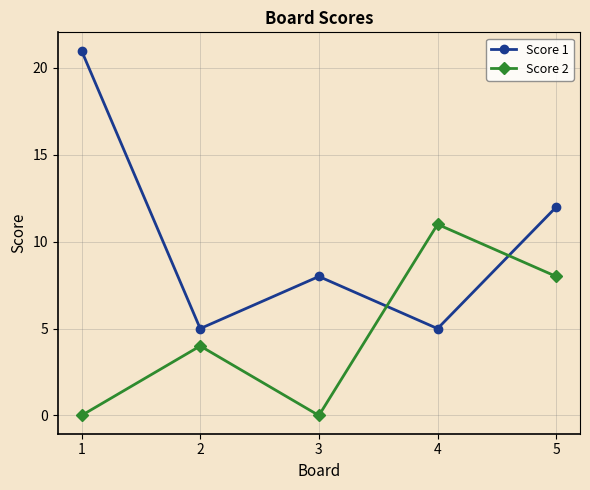

At how many categories does at least one series exceed 9?

3